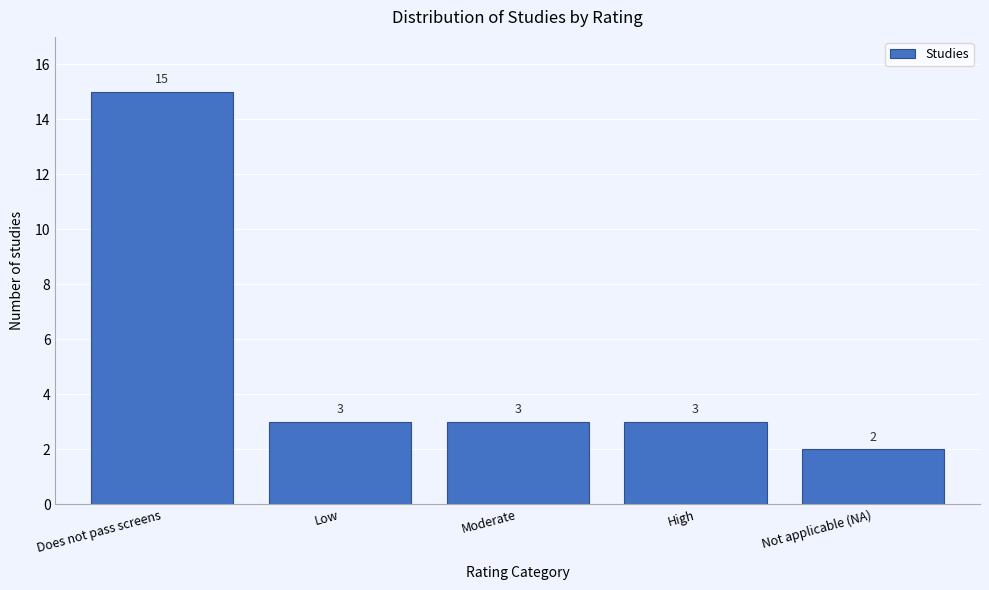

Reading right to left, list all the values displayed in this chart.

2	3	3	3	15